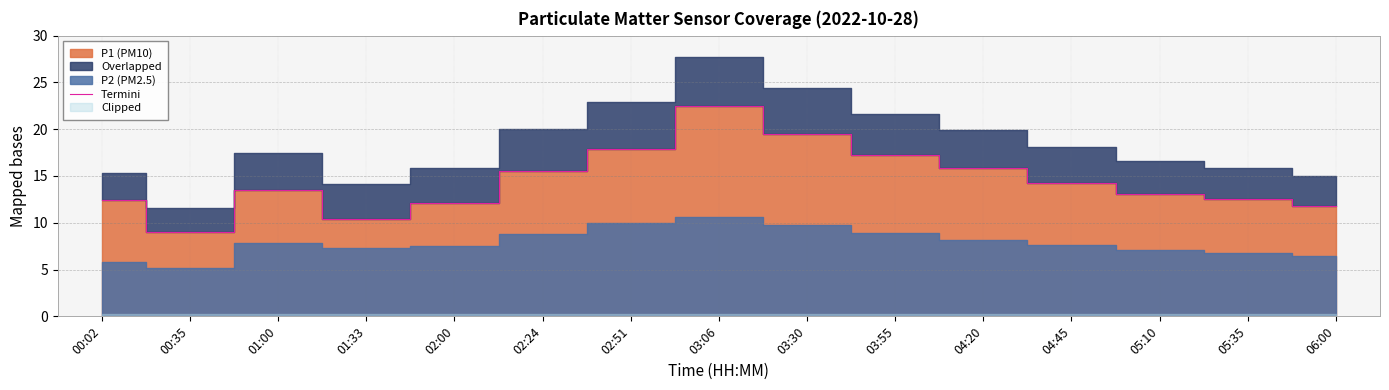

What is the change in value from 03:06 to 06:00?

-10.7